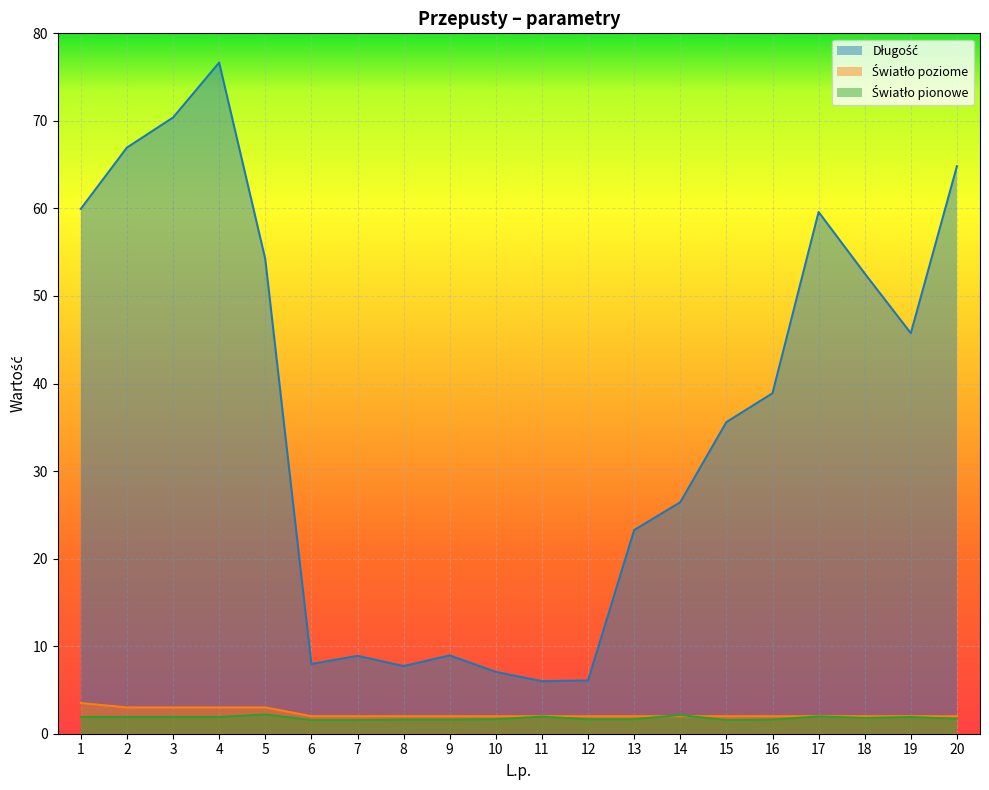

How many data points in Światło poziome are above 2?

5